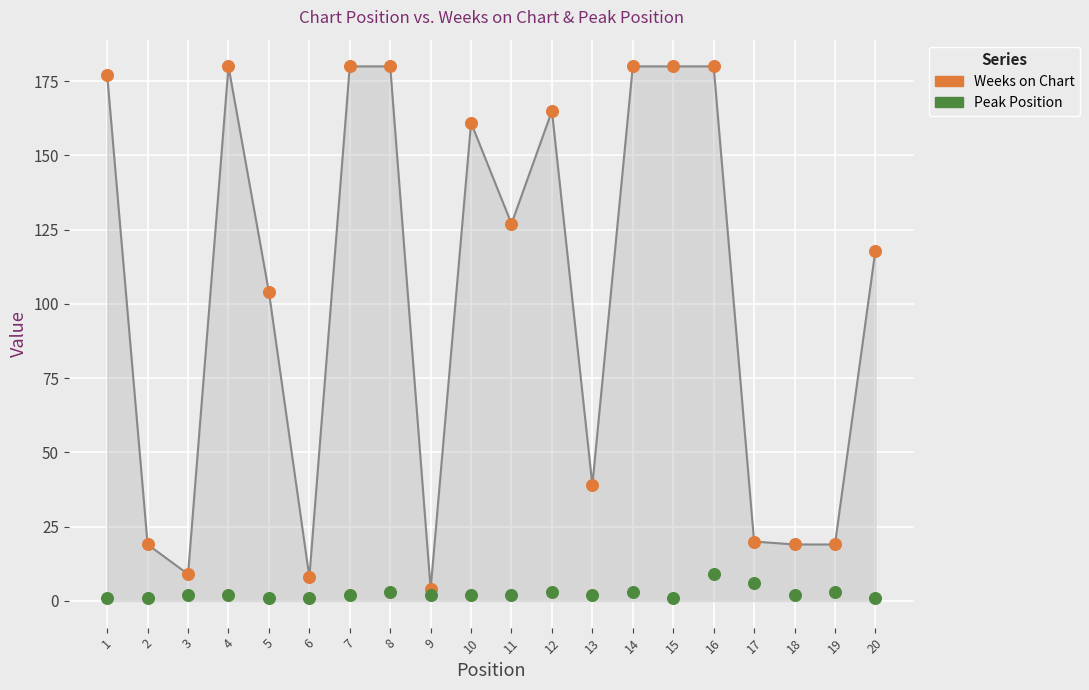

Which series contains the highest Y value?

Weeks on Chart